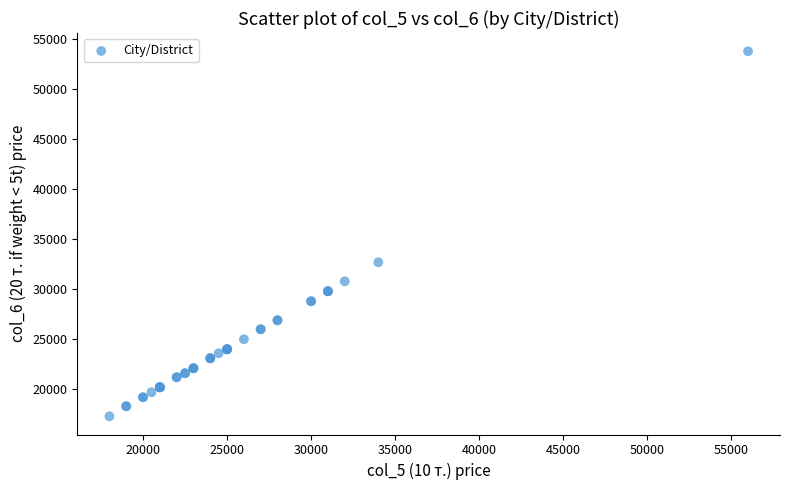

What Y value in the scatter plot is closest to 35550?

32700